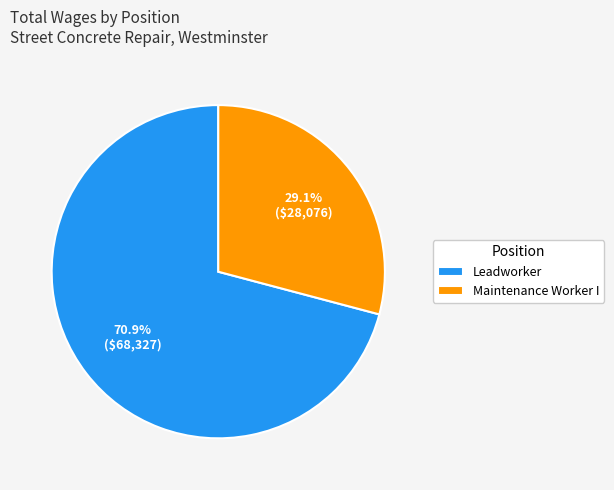

What percentage is the Maintenance Worker I slice, to the nearest percent?

29%